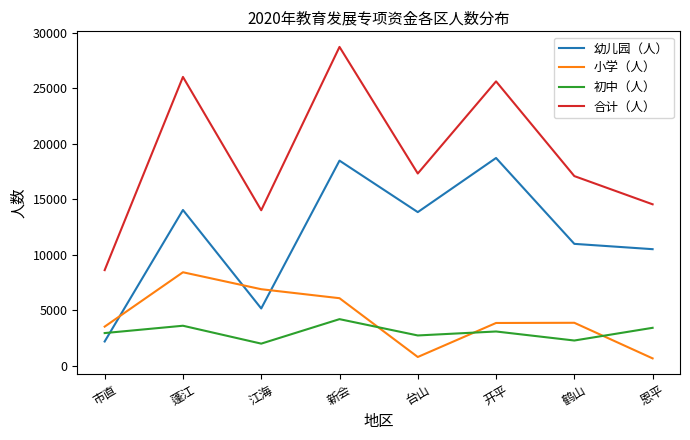

What is the spread (max minus min) of values at 恩平?

13888